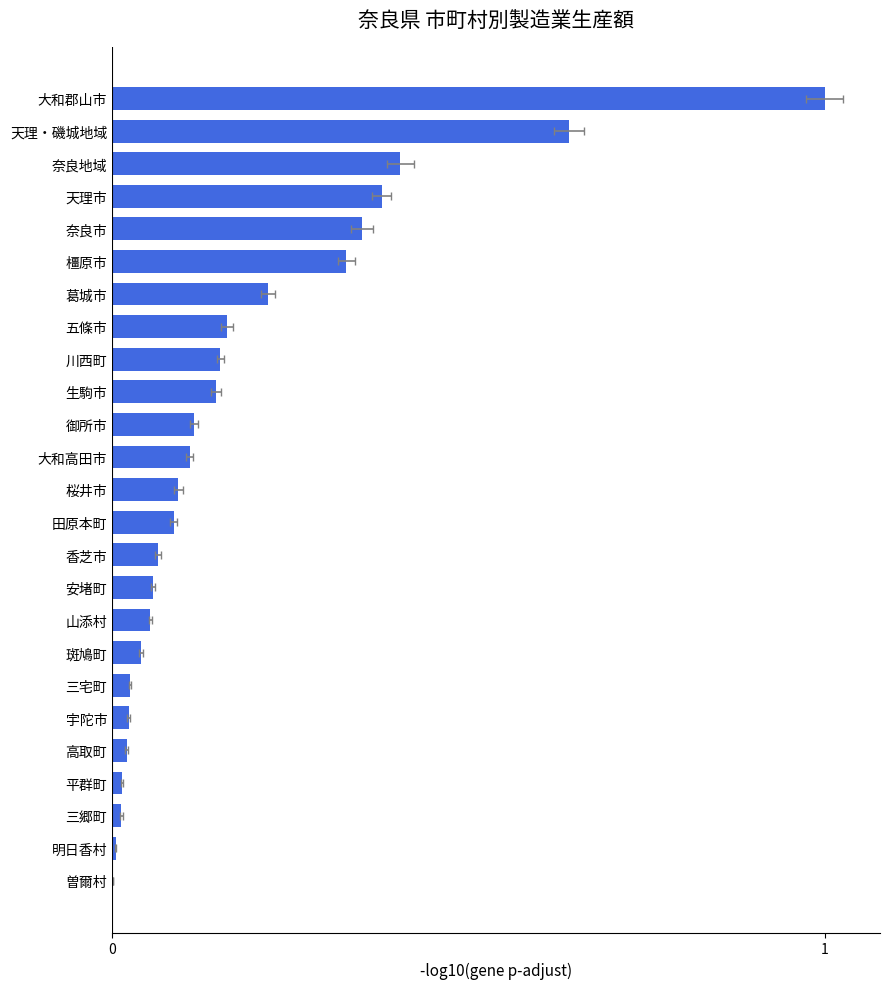

Does the chart contain stacked bars?

No